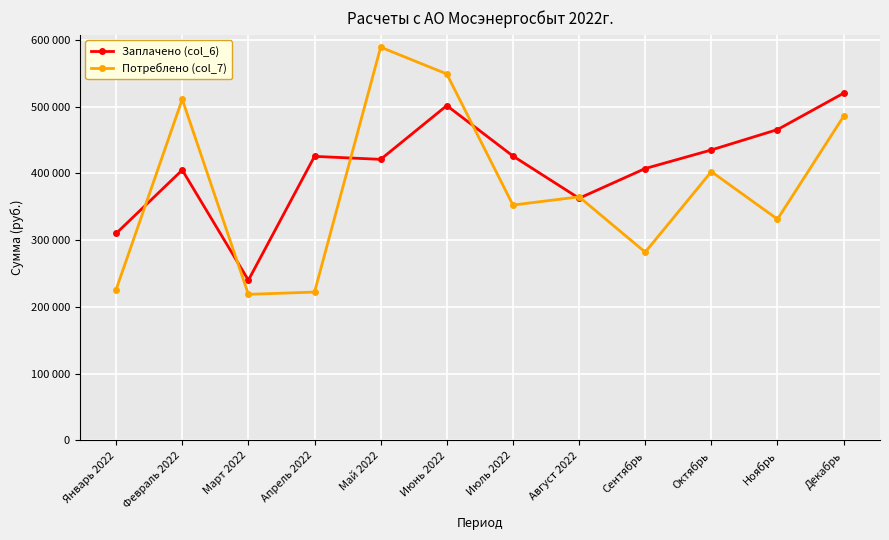

True or false: Потреблено (col_7) and Заплачено (col_6) intersect in this chart.

True